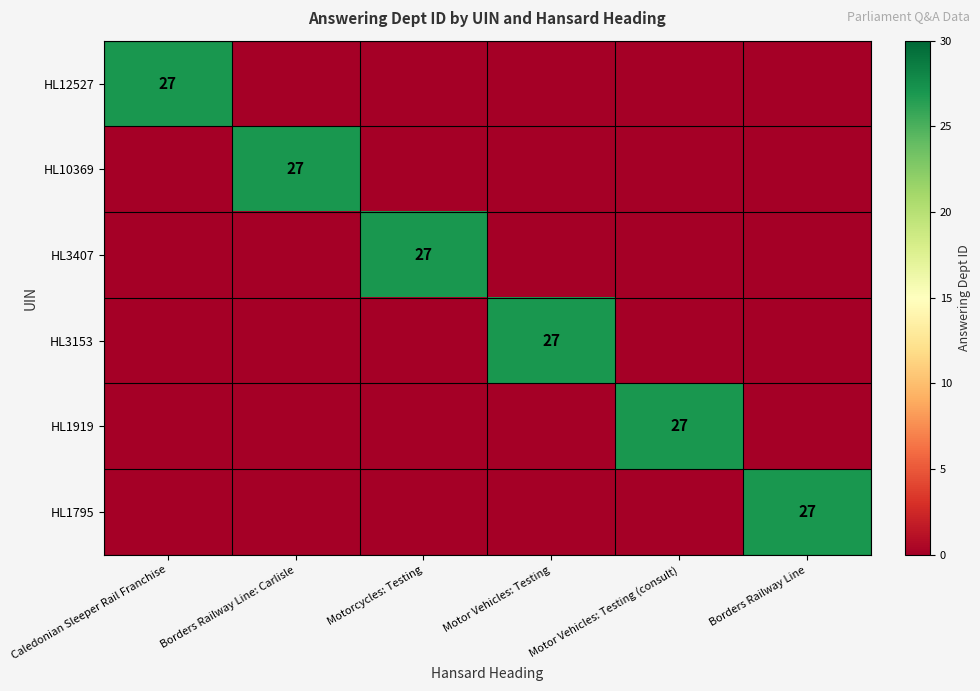

How many series are shown in this chart?

6